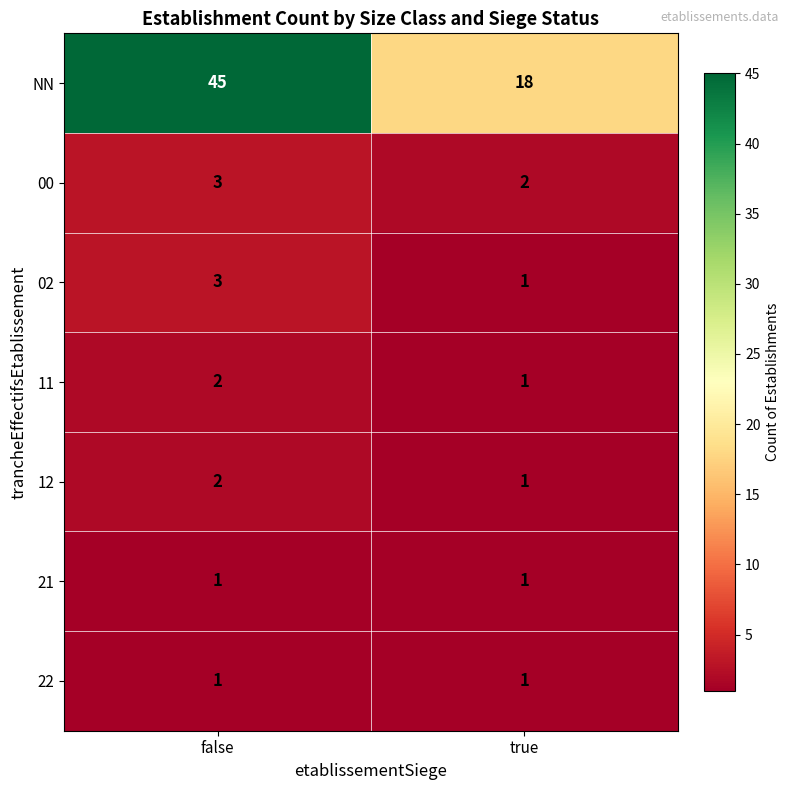

Reading left to right, transcribe all the data shown in this chart.

NN: 45	18
00: 3	2
02: 3	1
11: 2	1
12: 2	1
21: 1	1
22: 1	1